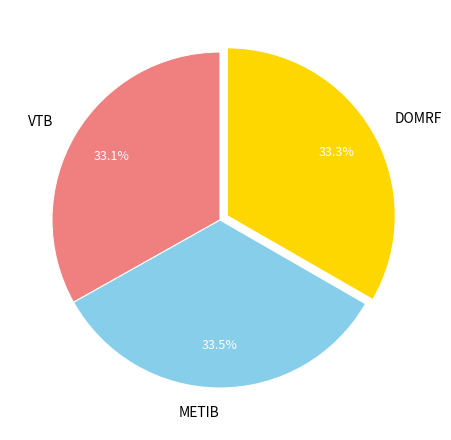

Approximately how many times larger is the value at VTB compared to METIB?

1.0